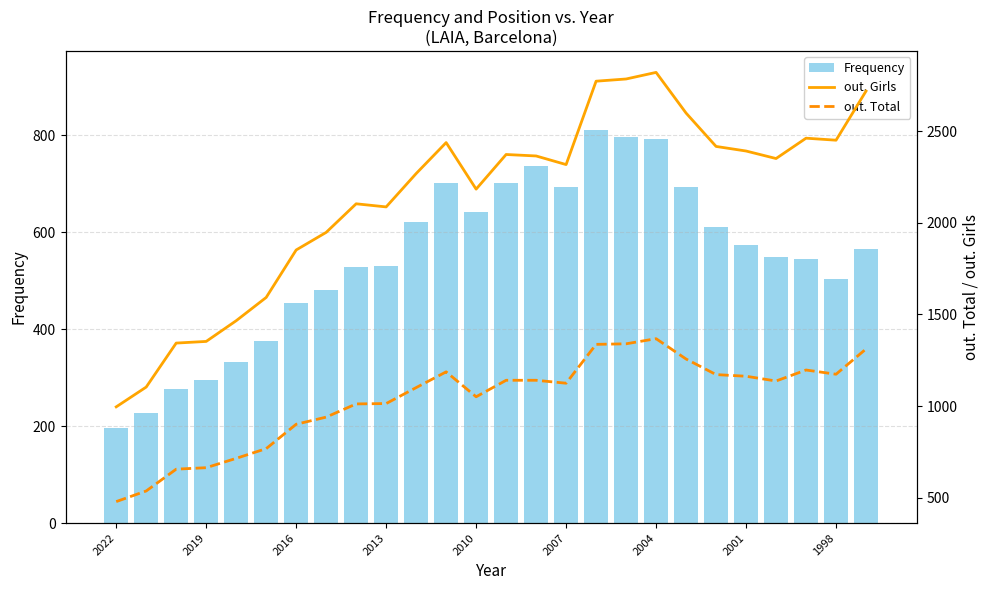

At how many categories does at least one series exceed 2044?

18